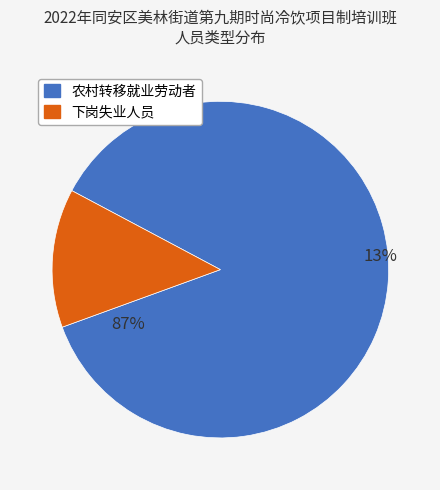

Which category accounts for the majority?

农村转移就业劳动者